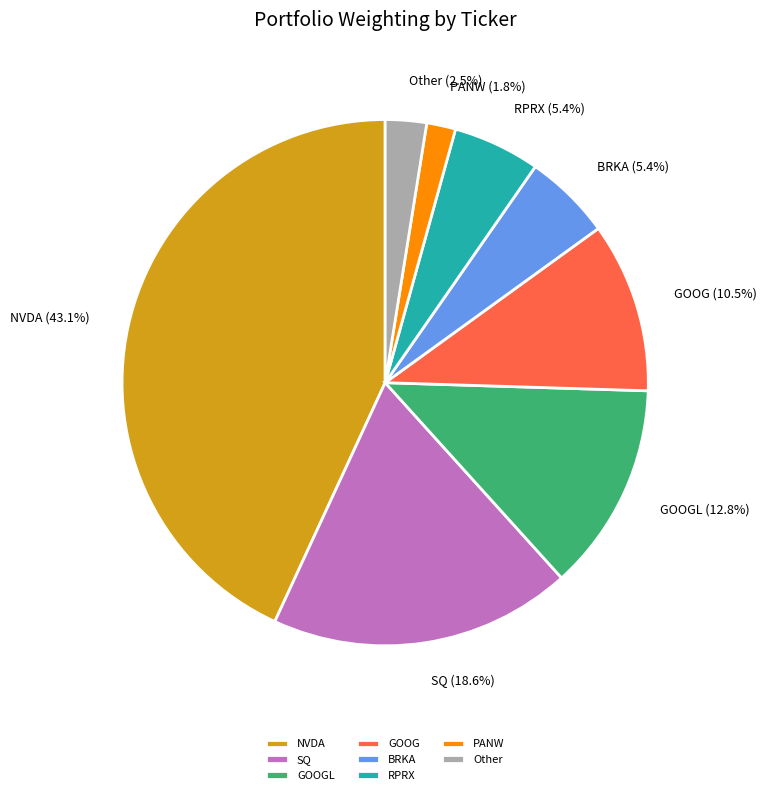

What is the total percentage of NVDA and Other?

45.6%